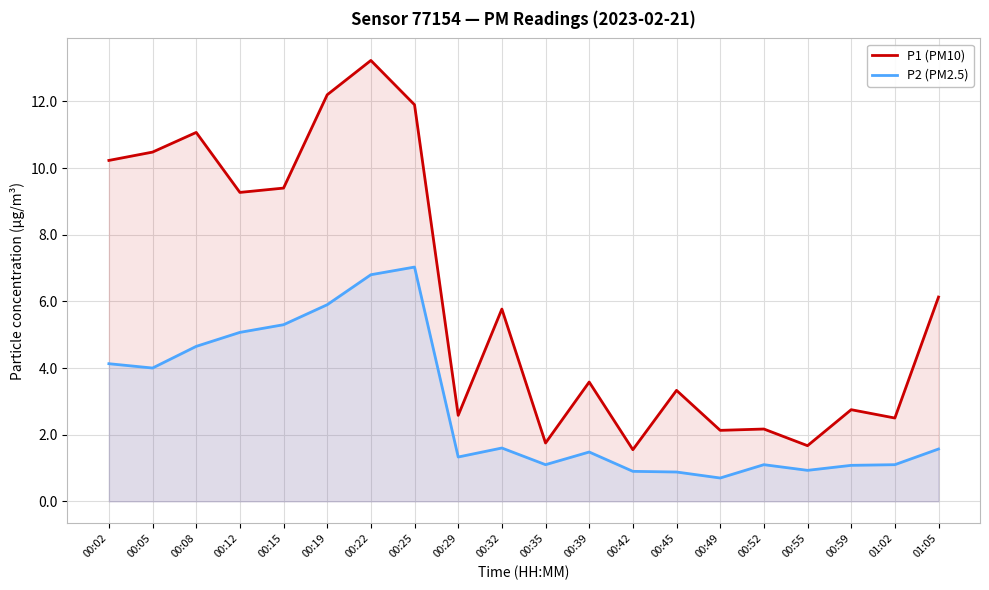

The P1 (PM10) series shows 13.6 at 00:05. True or false?

False